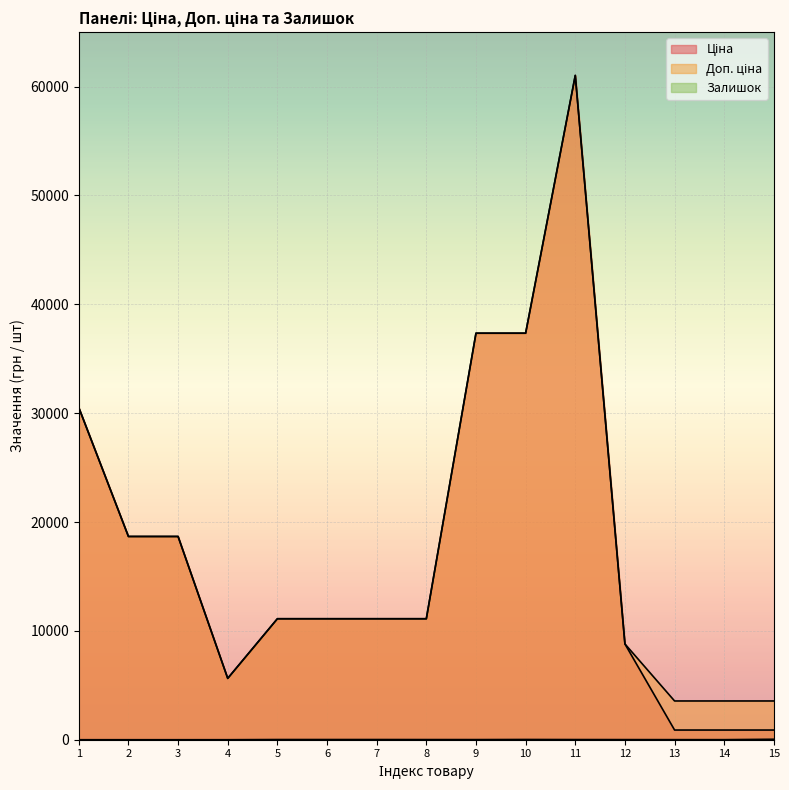

Which label corresponds to the largest value in the chart?

11